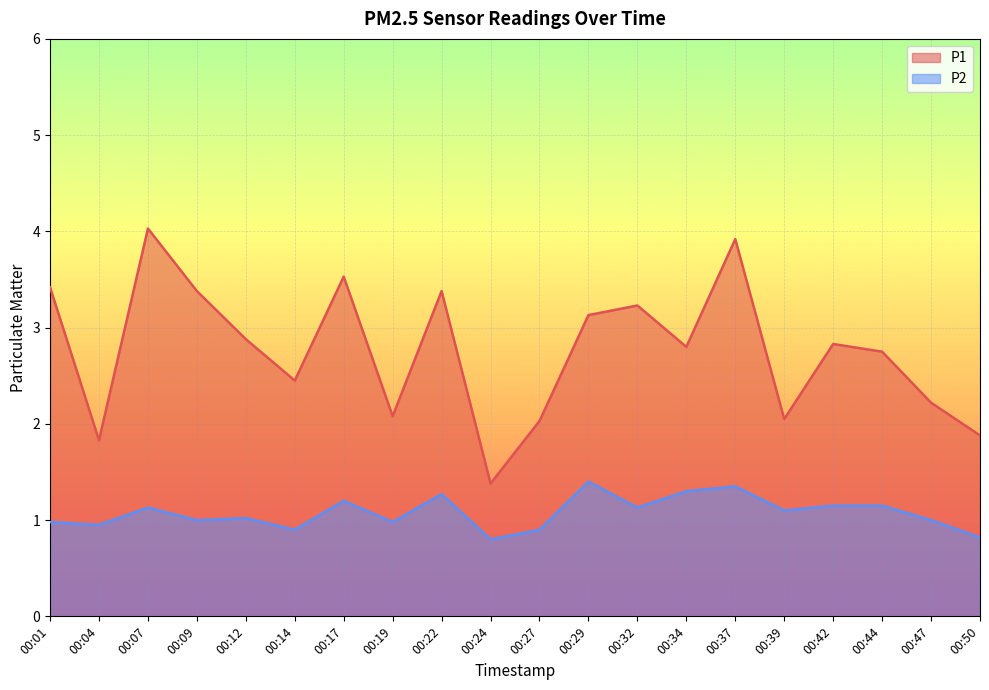

How many interior local peaks does the P2 series have?

6